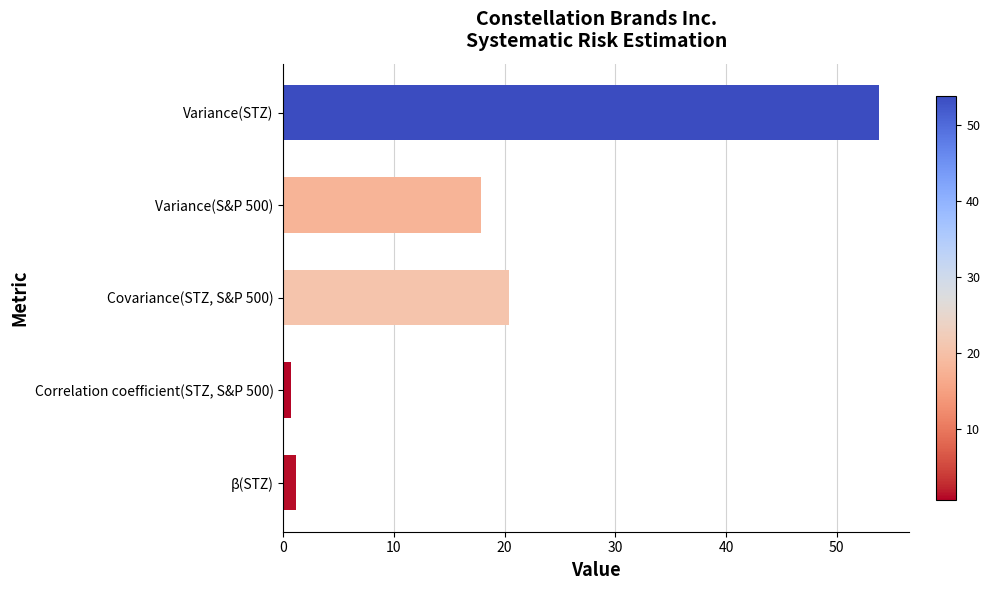

What is the difference between the maximum and second lowest values?

52.7